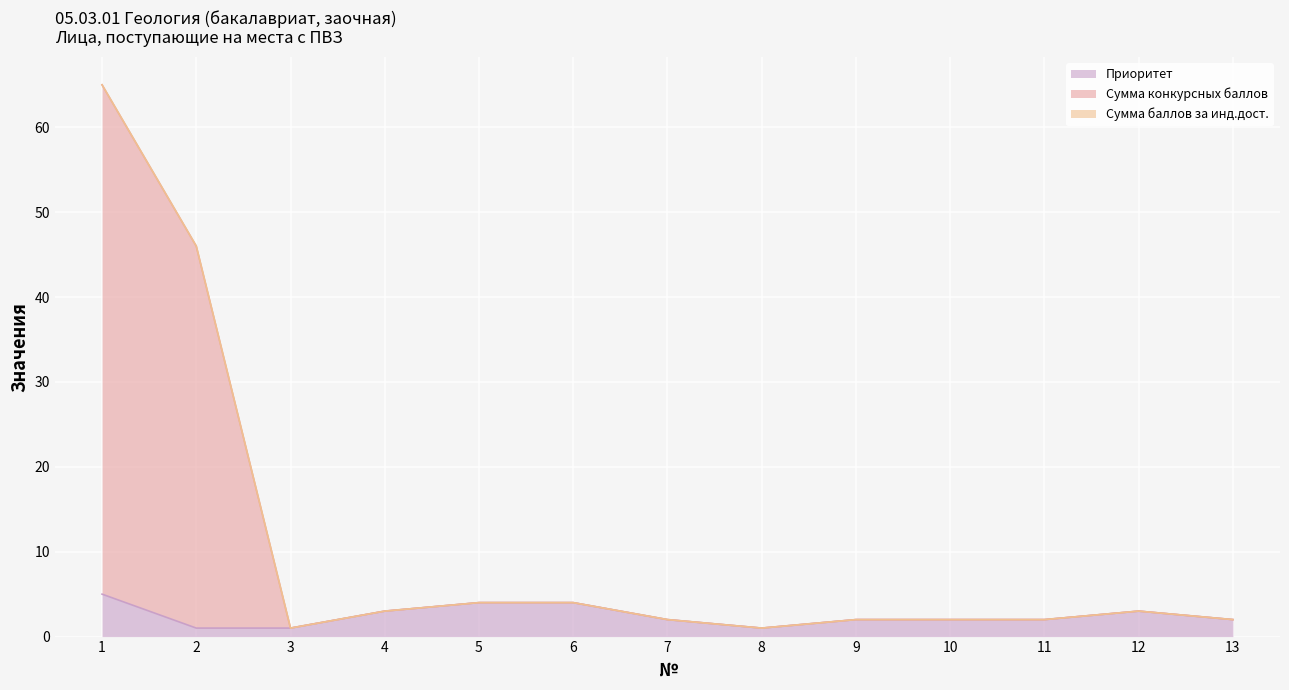

What is the sum of the Приоритет values at 13 and 11?

4